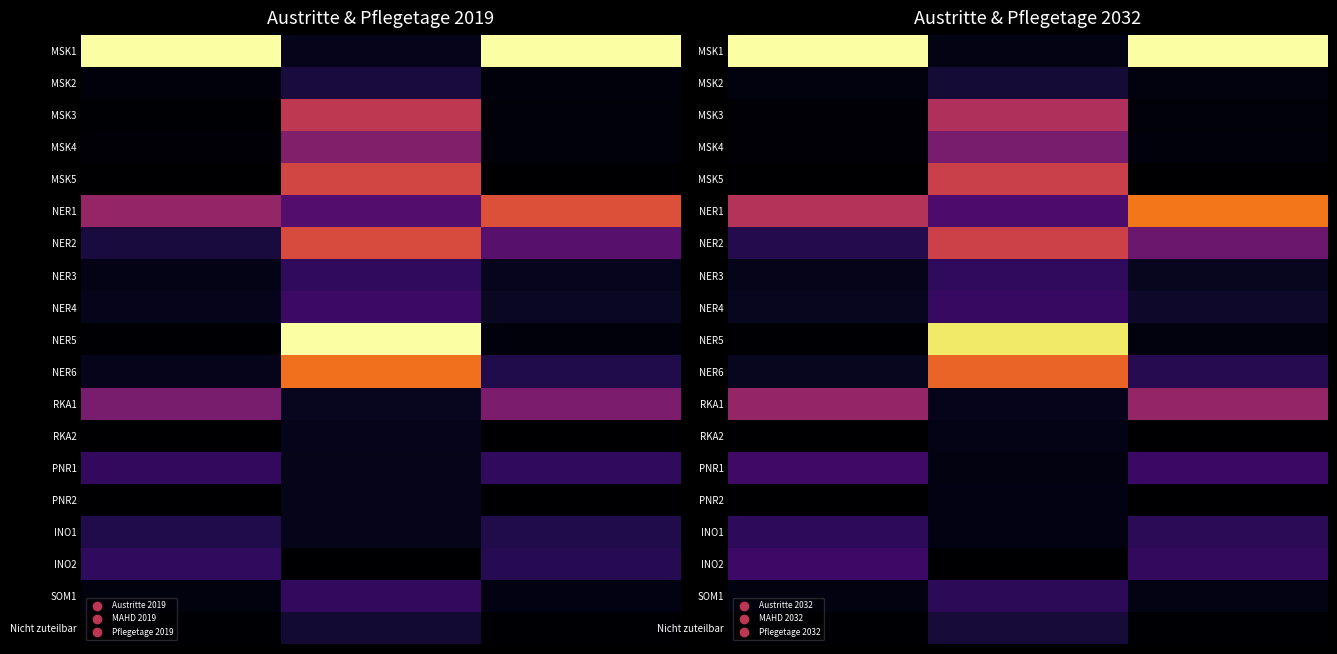

List the series in order of their peak value, highest first.

MSK1, NER5, NER1, NER6, NER2, MSK5, MSK3, RKA1, MSK4, PNR1, INO2, NER4, NER3, INO1, SOM1, Nicht zuteilbar, MSK2, RKA2, PNR2